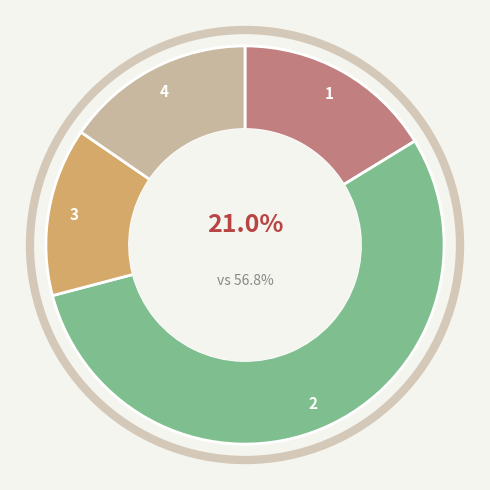

Approximately how many times larger is the value at 3 compared to 1?

0.8